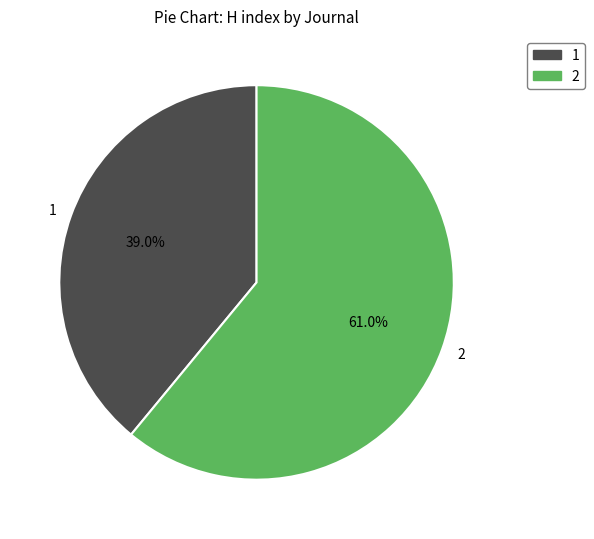

Rank the categories by value from highest to lowest.

2, 1